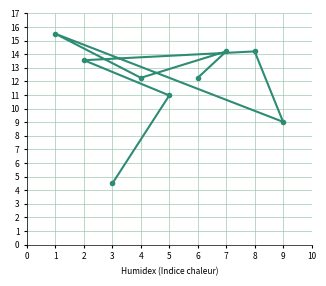

Between 6 and 5, which is larger?

6